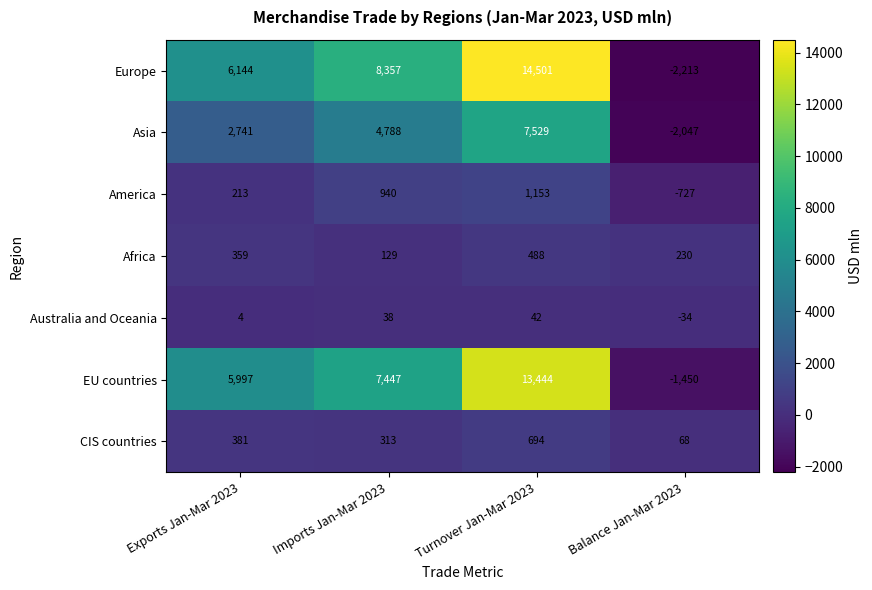

At which category is the sum across all series the highest?

Turnover Jan-Mar 2023